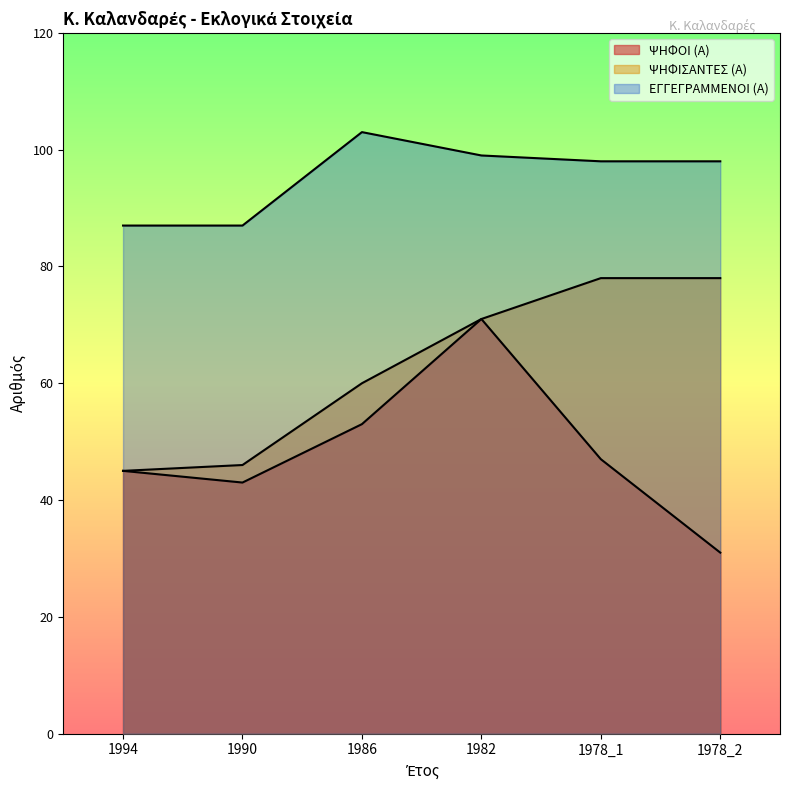

True or false: ΕΓΓΕΓΡΑΜΜΕΝΟΙ (Α) and ΨΗΦΟΙ (Α) intersect in this chart.

False